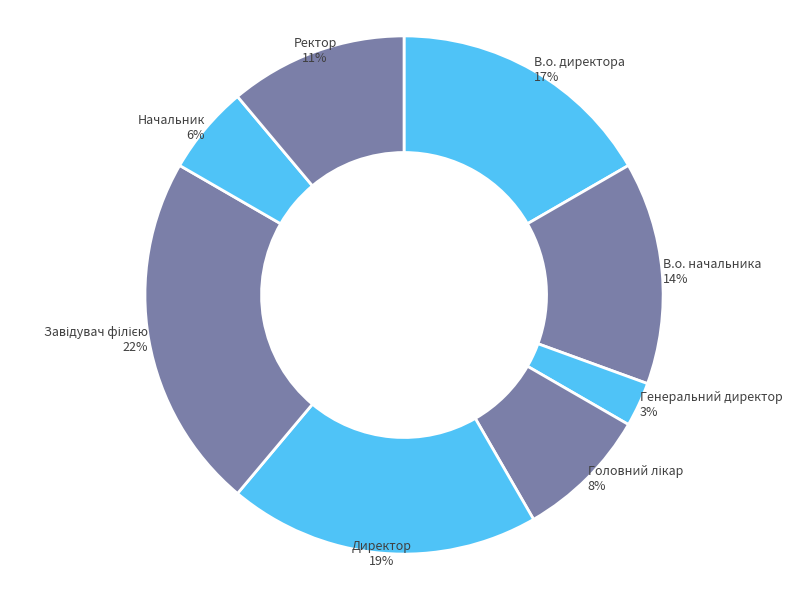

True or false: Ректор accounts for 11% of the total.

True